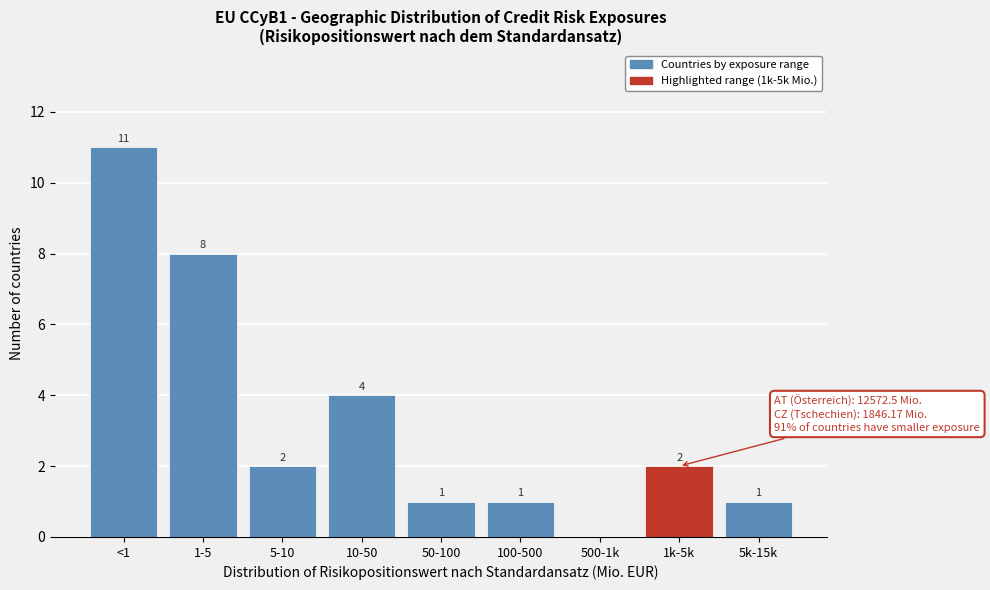

Reading right to left, what are all the values shown in this chart?

5k-15k=1	1k-5k=2	500-1k=0	100-500=1	50-100=1	10-50=4	5-10=2	1-5=8	<1=11